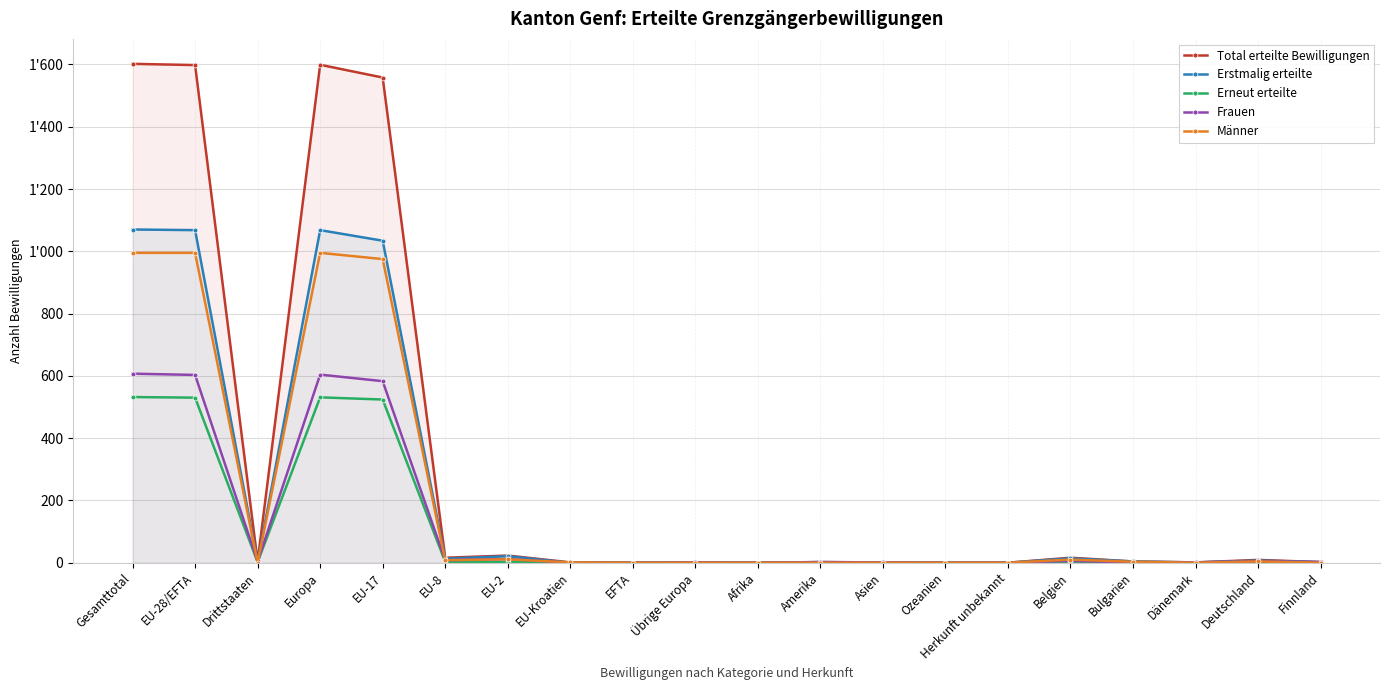

How many distinct data groups are displayed?

5